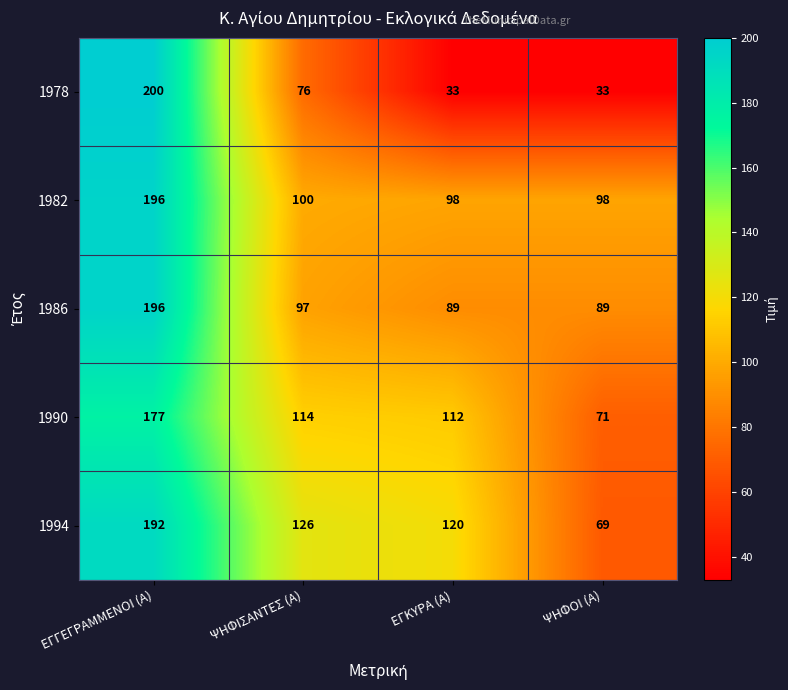

What is the difference between the highest and lowest values at ΕΓΓΕΓΡΑΜΜΕΝΟΙ (Α)?

23